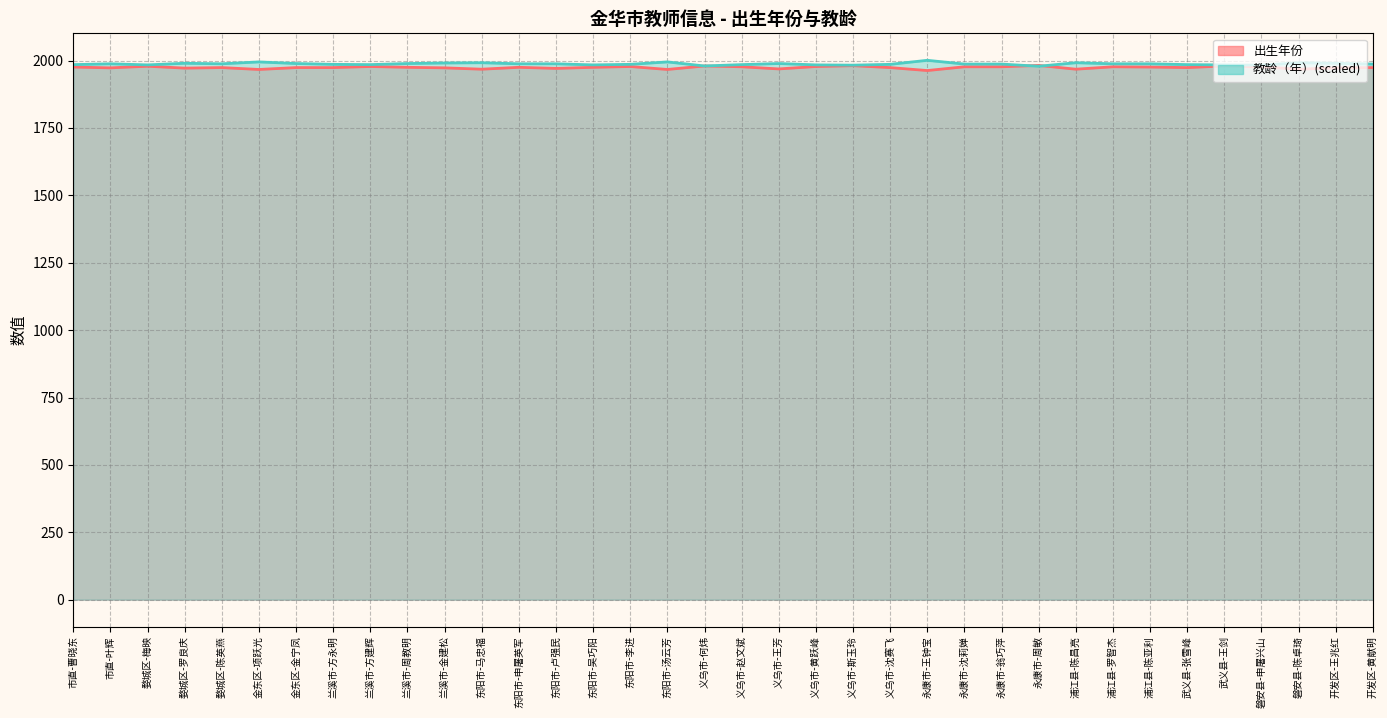

True or false: 教龄（年） has a value of 1995 at 东阳市-汤云芳.

True